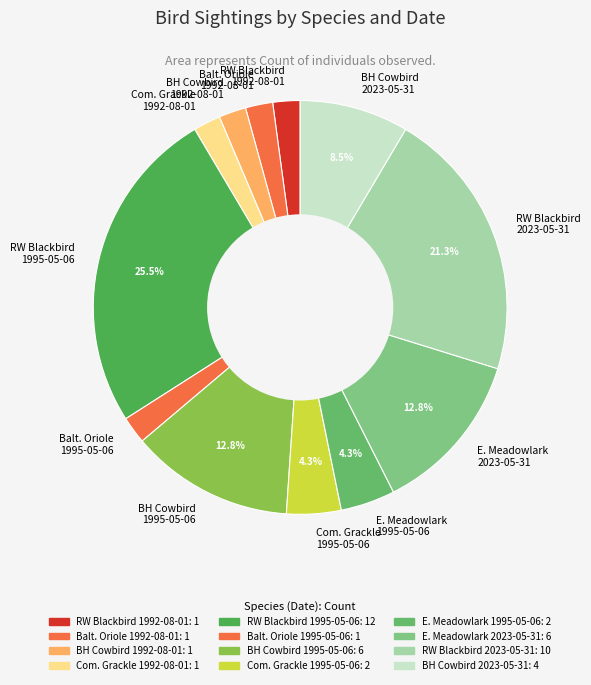

What is the largest slice in the pie chart?

RW Blackbird 1995-05-06